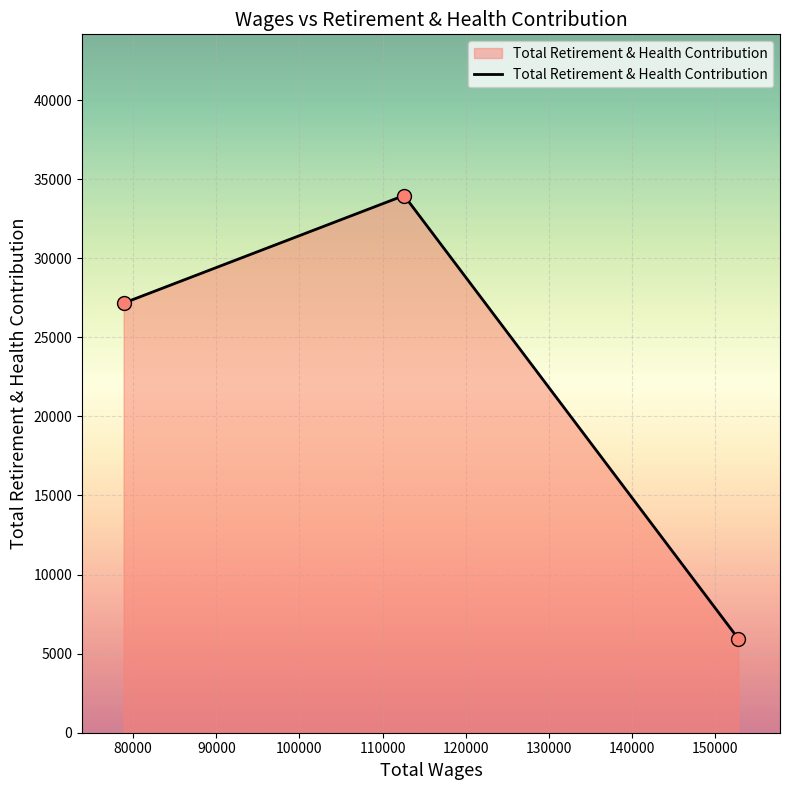

What is the smallest value displayed?

5936